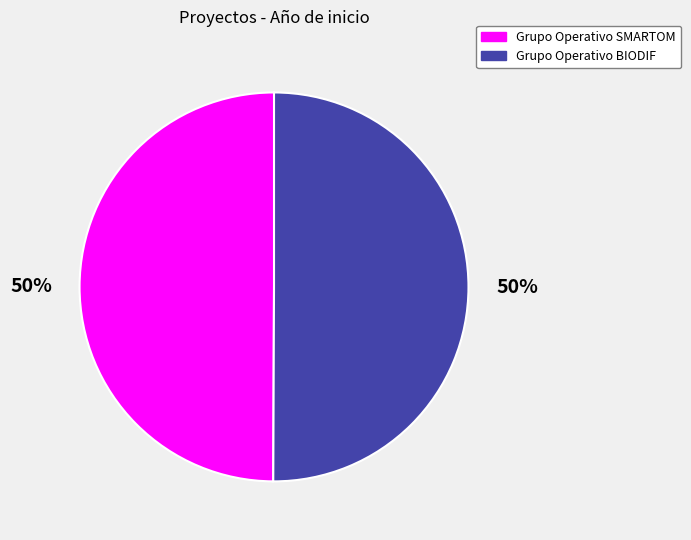

The Grupo Operativo BIODIF slice represents 50% of the pie. True or false?

True